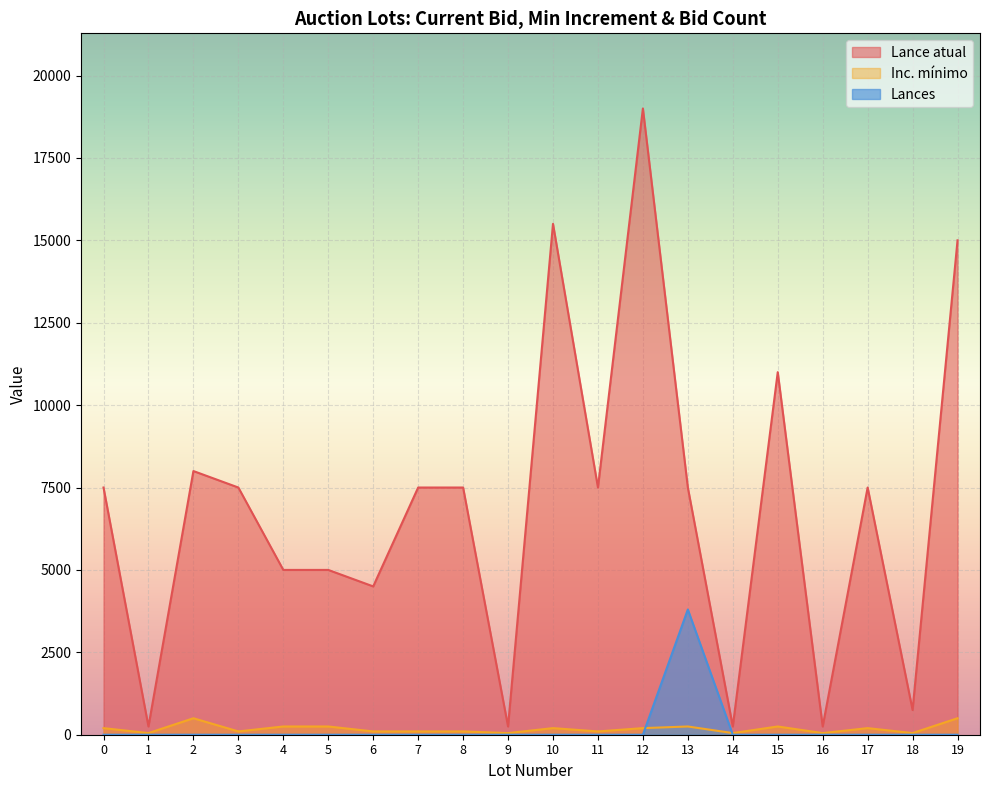

Read the Lance atual value at 10, to the nearest 100.

15500